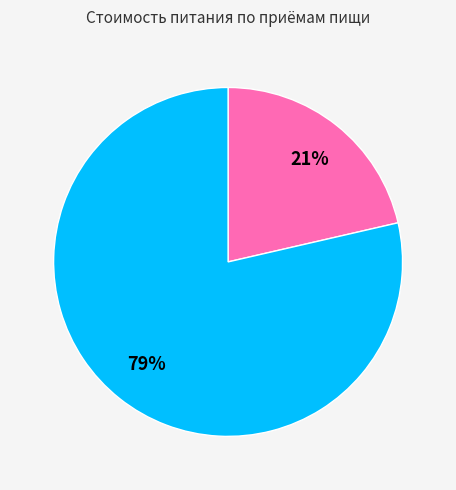

Does any single category account for the majority?

Yes